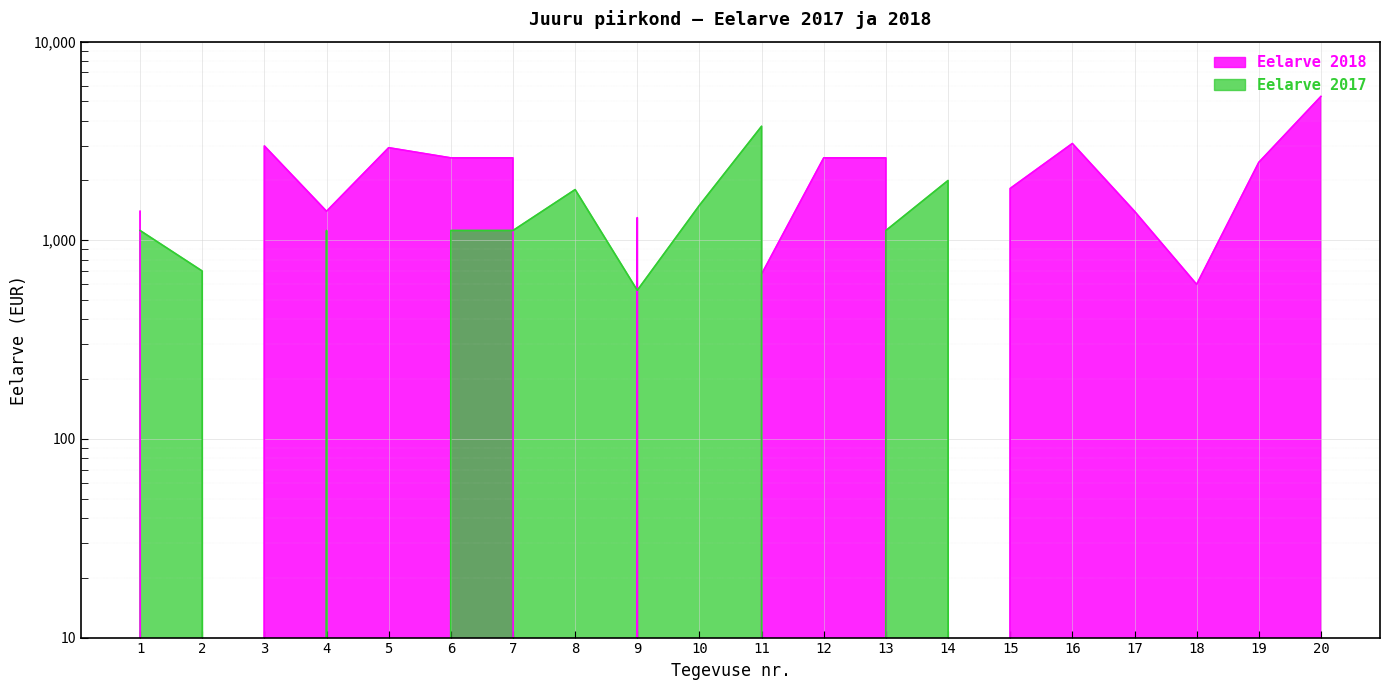

Reading left to right, list all the values displayed in this chart.

Eelarve 2018: 1400	0	2985	1400	2925	2600	2600	0	1300	0	676	2600	2600	0	1824	3071	1400	600	2468	5300
Eelarve 2017: 1120	700	0	1120	0	1120	1120	1800	560	1500	3750	0	1120	2000	0	0	0	0	0	0